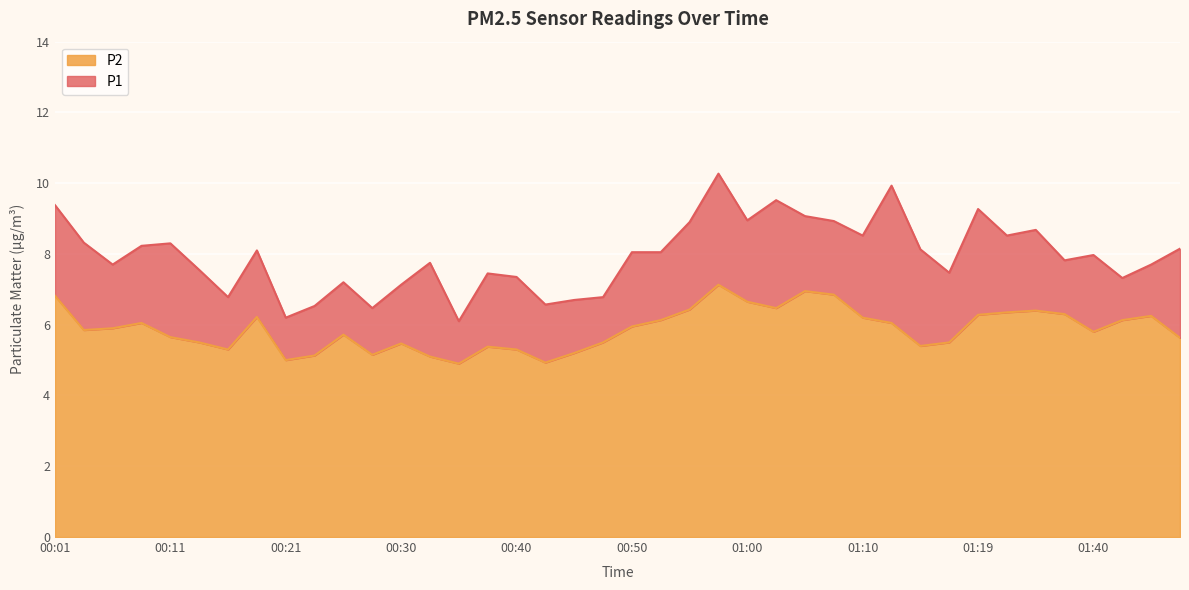

The value of P2 at 00:28 is 5.2. True or false?

True